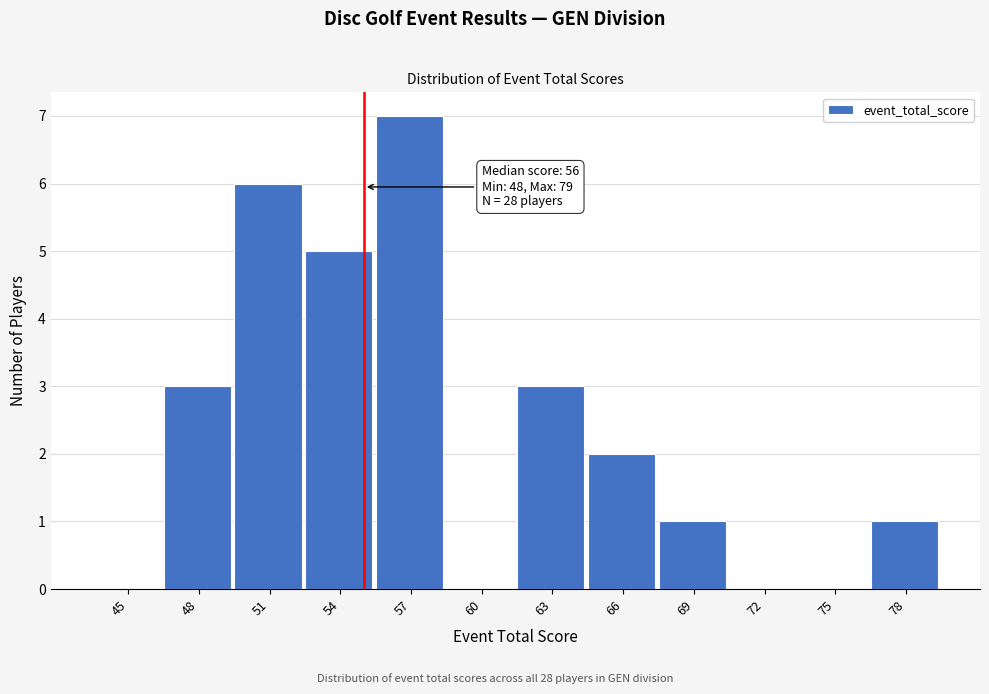

Reading right to left, what are all the values shown in this chart?

78=1	75=0	72=0	69=1	66=2	63=3	60=0	57=7	54=5	51=6	48=3	45=0